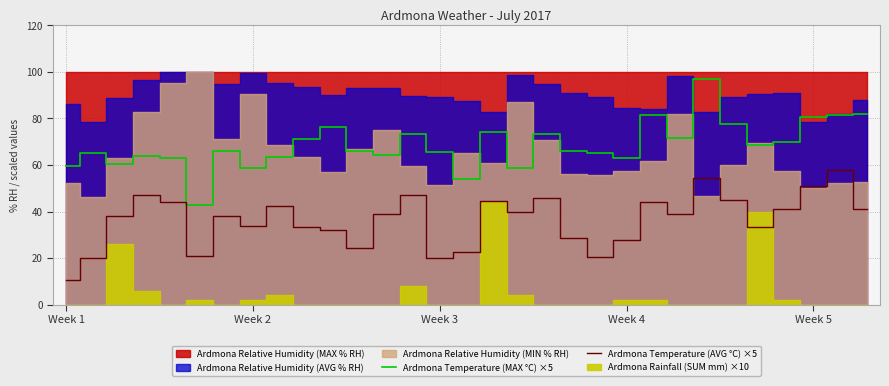

In Ardmona Temperature (AVG °C) ×5, how many points are higher than both neighbors (excluding endpoints)?

9